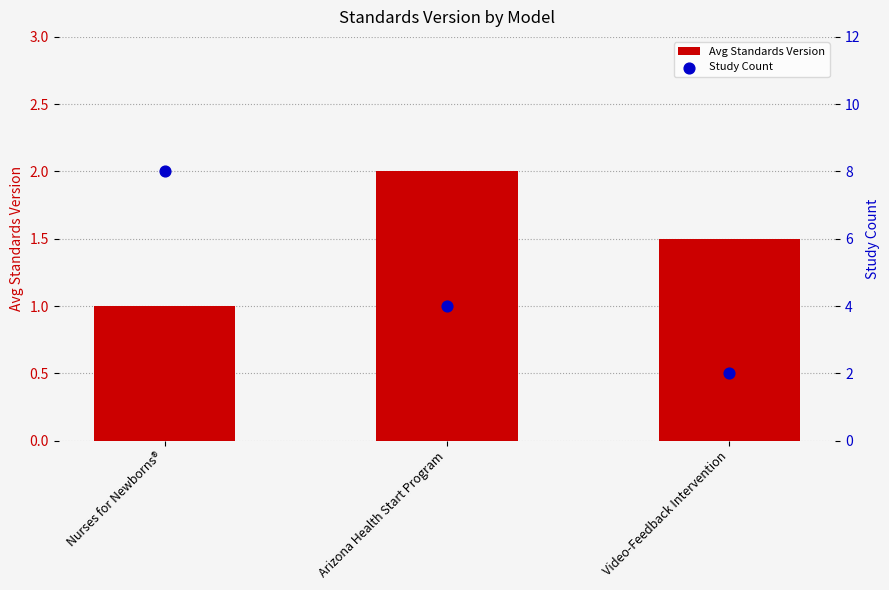

Is the value of Study Count at Nurses for Newborns® greater than the value of Avg Standards Version at Video-Feedback Intervention?

Yes